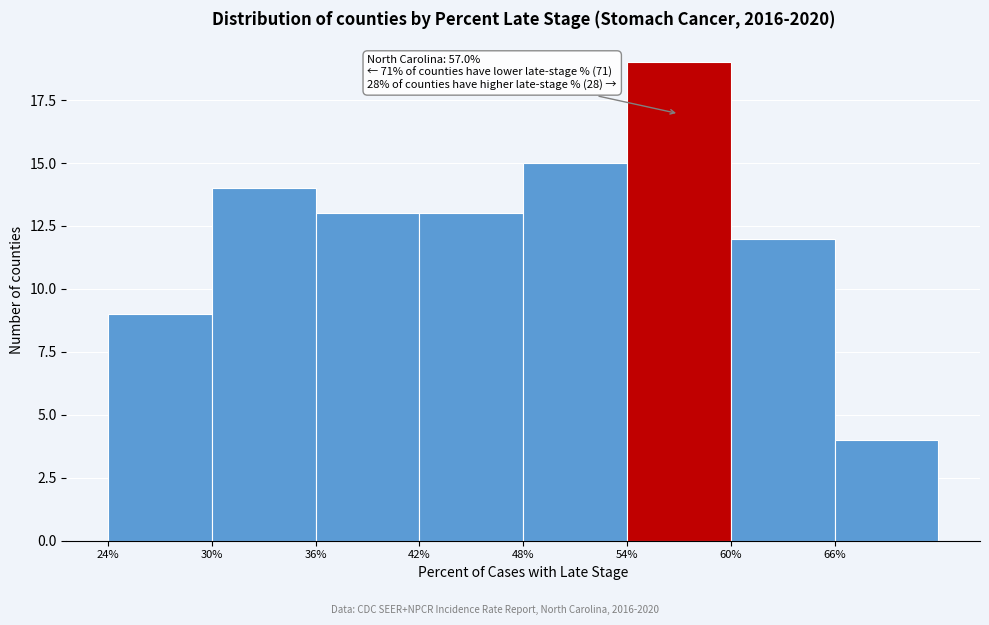

Over which range of the x-axis is the bar tallest?

54 to 60